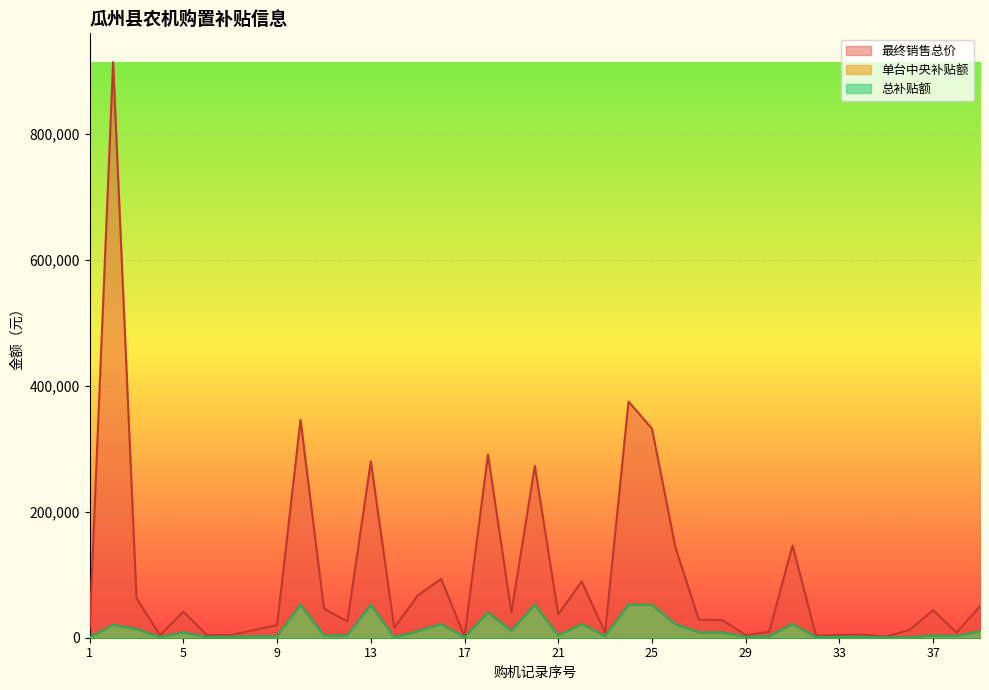

What is the approximate value of 最终销售总价 at 3?

62800